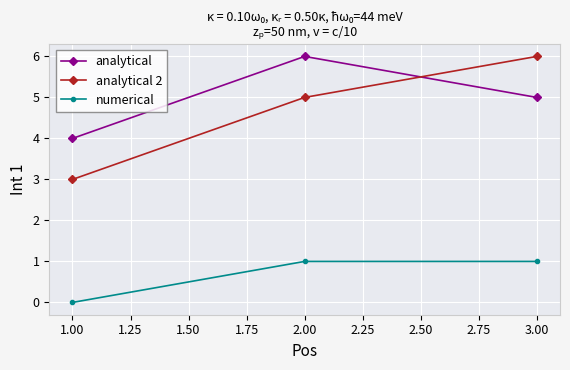

Rank the categories by analytical 2 value from highest to lowest.

3.00, 2.00, 1.00